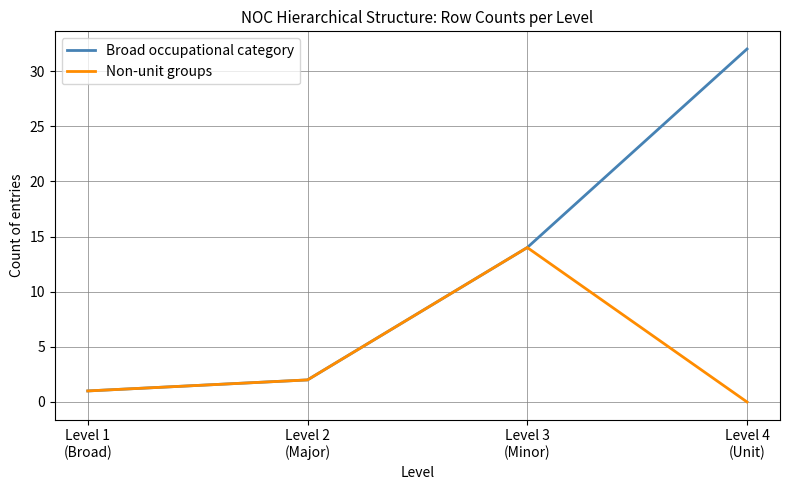

Rank the series by their maximum value, from lowest to highest.

Non-unit groups, Broad occupational category